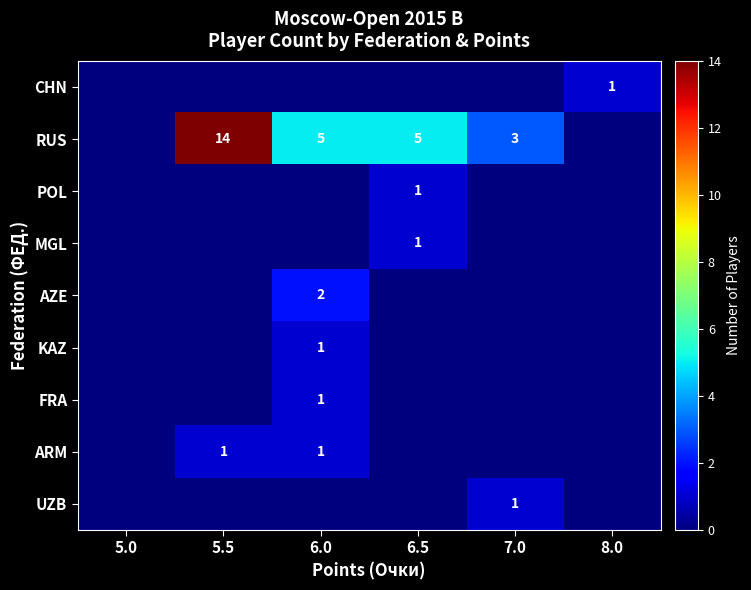

True or false: POL has a value of 1 at 6.5.

True